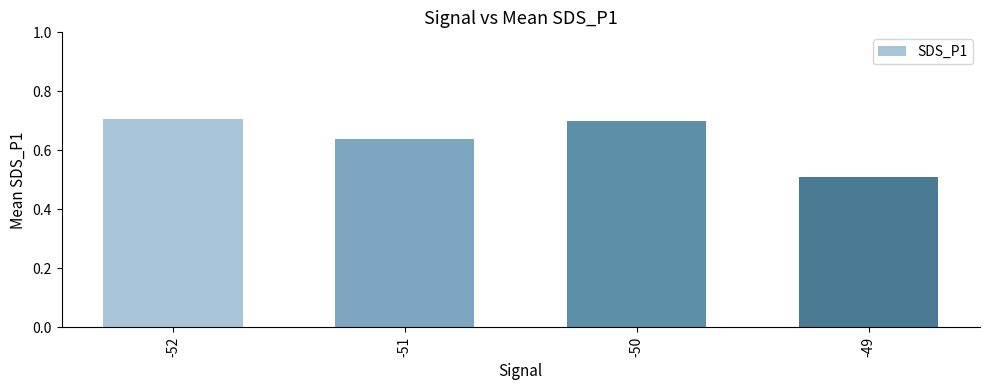

Are the bars grouped side by side (vs. stacked)?

No